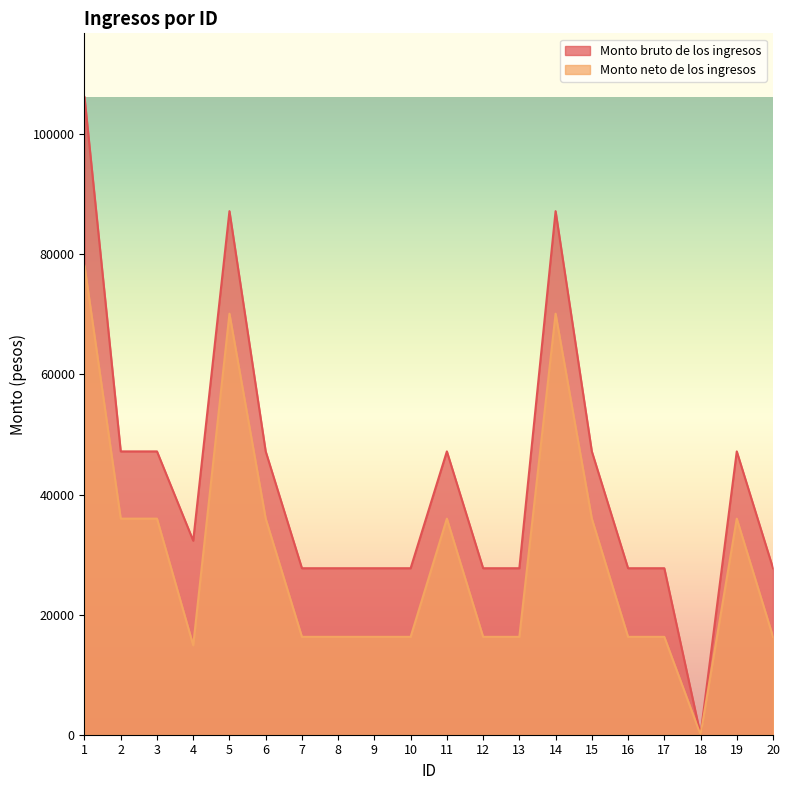

Which series has the largest total across all categories?

Monto bruto de los ingresos